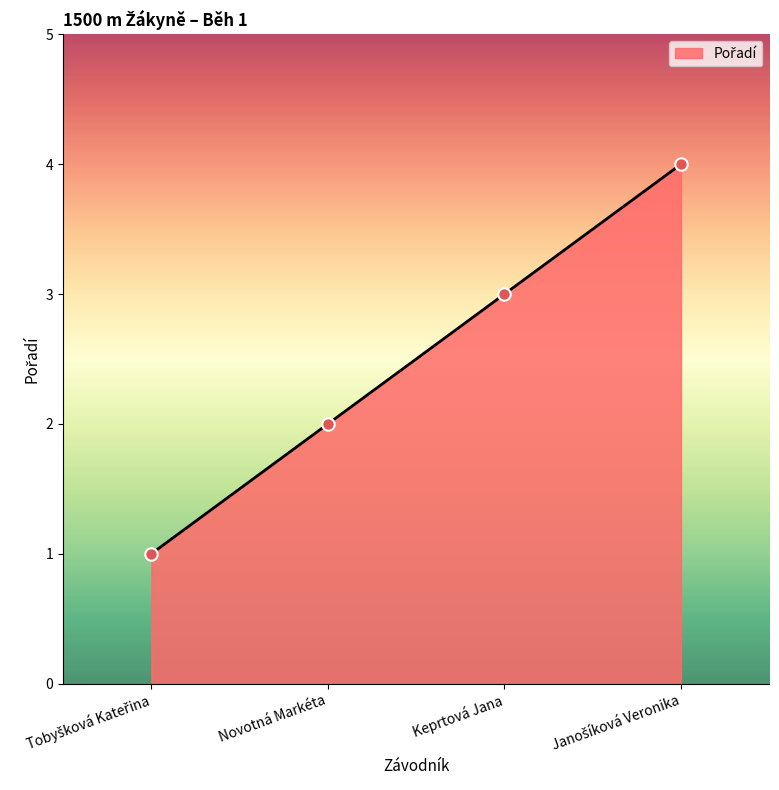

Which has a higher value, Novotná Markéta or Keprtová Jana?

Keprtová Jana